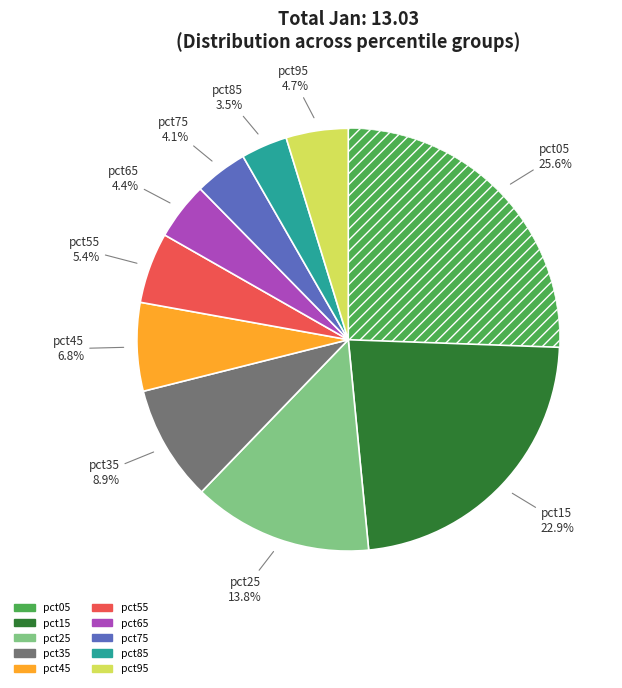

Which category has the biggest portion of the pie?

pct05